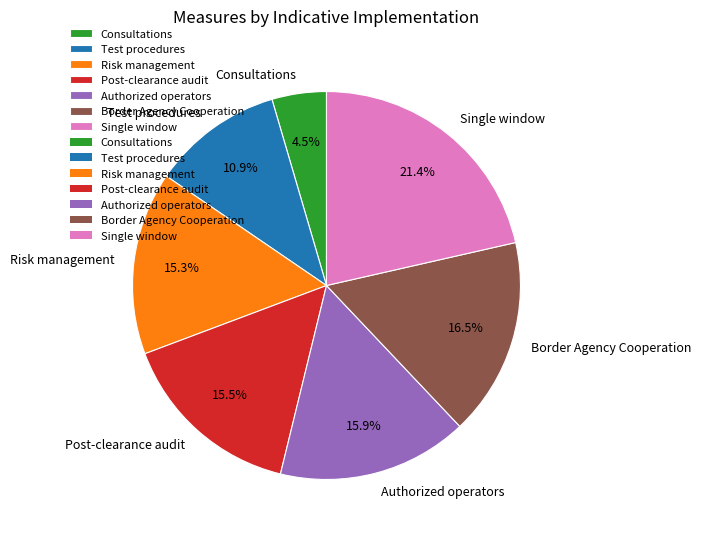

To the nearest percent, what is the difference between the Risk management and Single window slice percentages?

6%